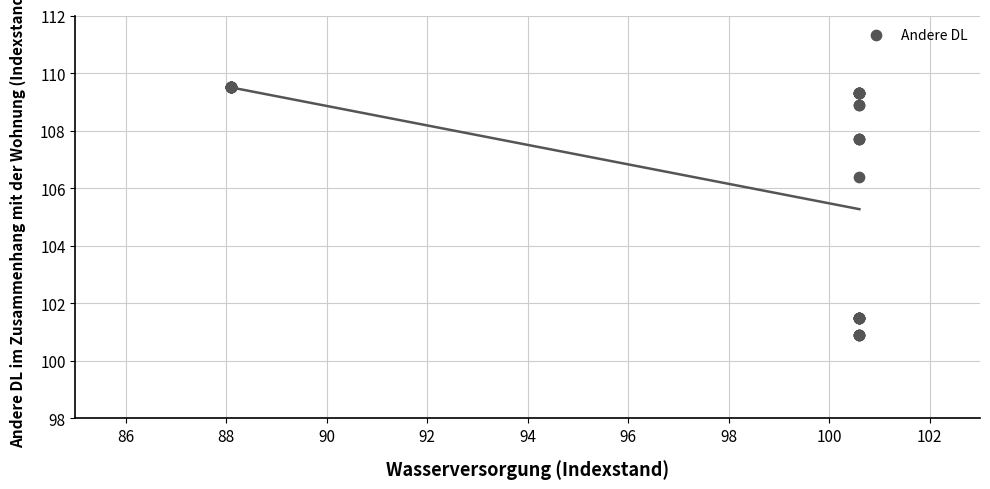

What Y value in the scatter plot is closest to 105?

106.4